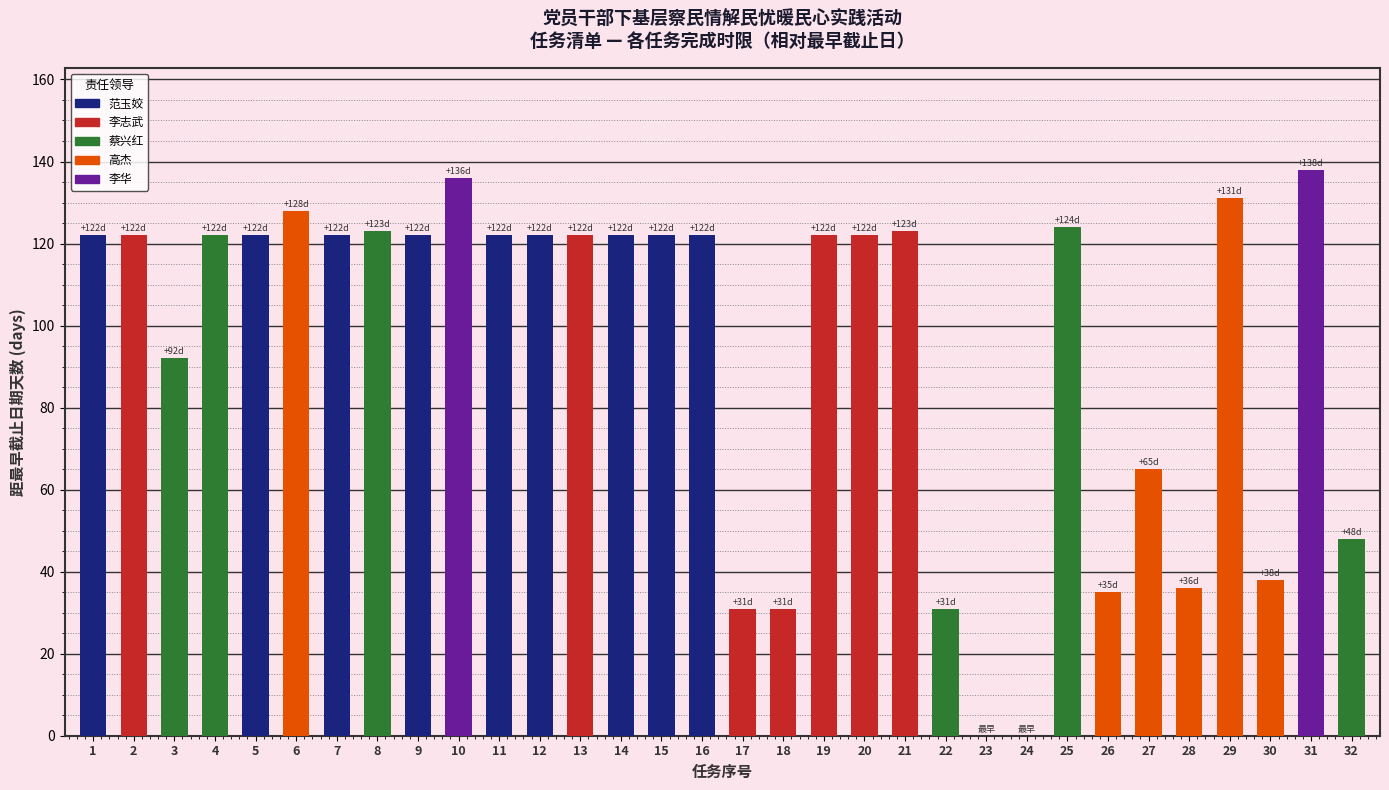

What is the difference between the values at 31 and 18?

107